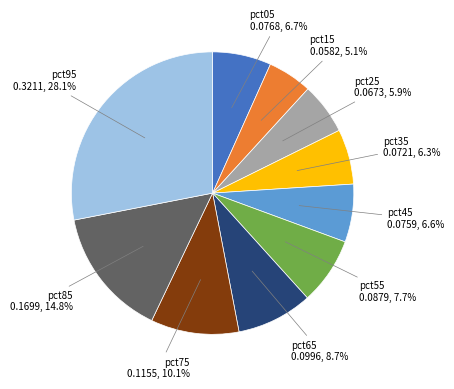

Is there a majority slice in this chart?

No